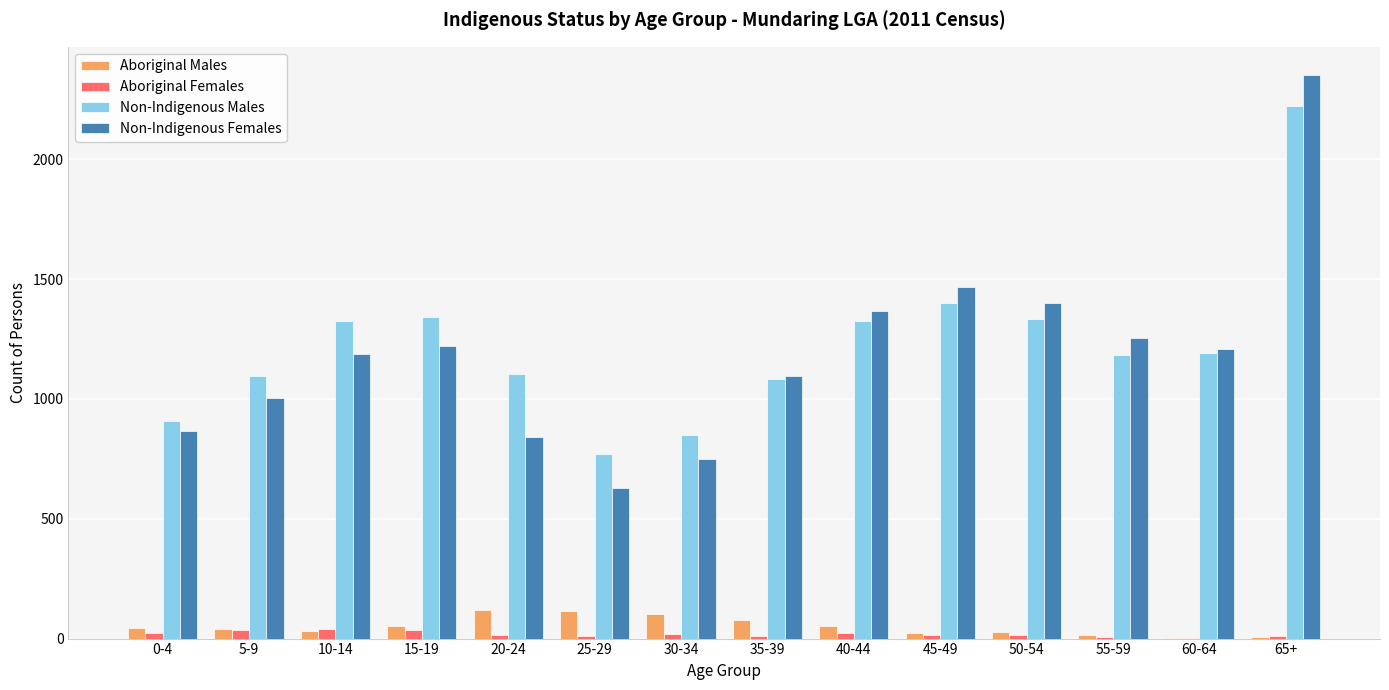

Between 25-29 and 35-39, which series saw the biggest shift?

Non-Indigenous Females